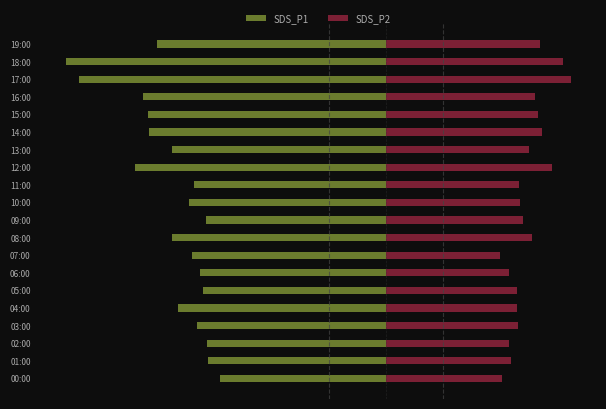

How many bars are there in each group?

2